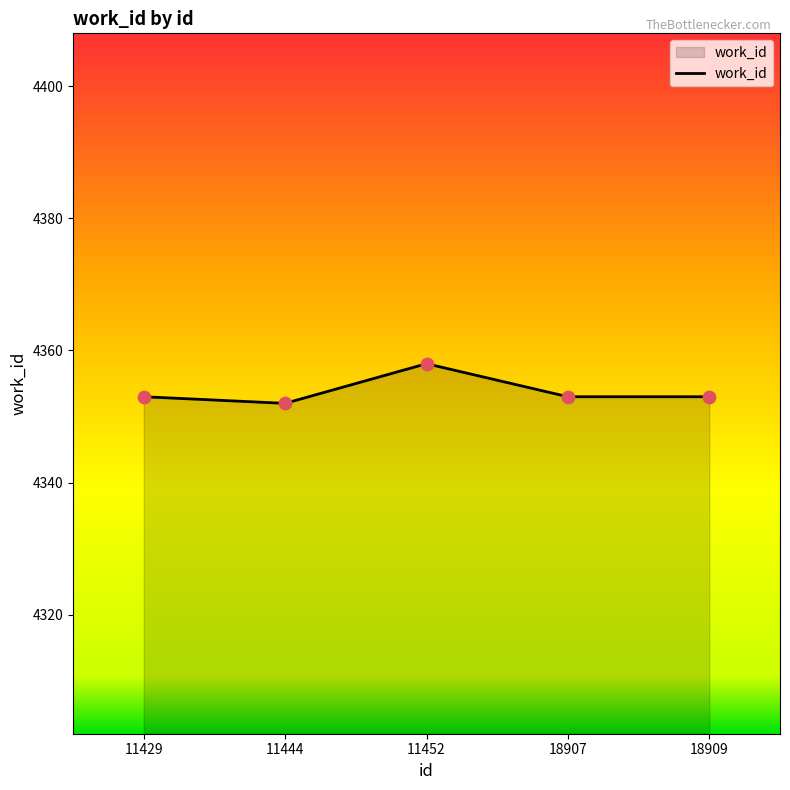

Approximately how many times larger is the value at 11429 compared to 18909?

1.0